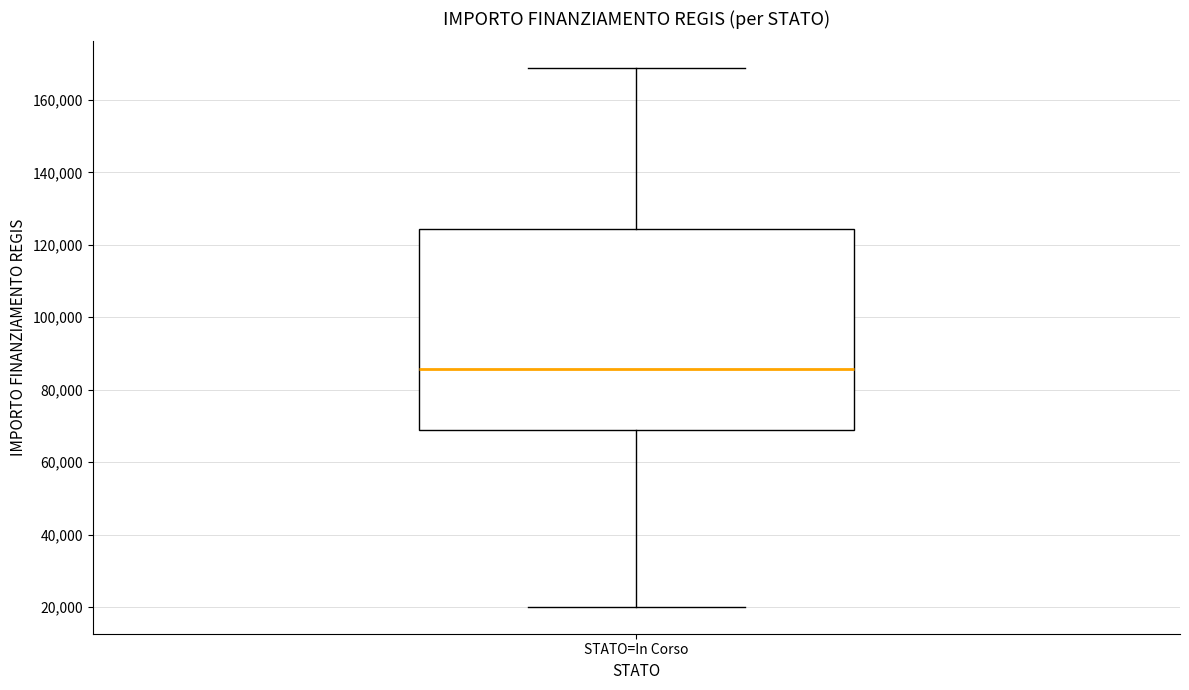

Read this box plot against the y-axis: the position of the median line, the range covered by the box, and the ends of both whiskers. The values are not printed on the chart, so give them approximately, as read against the axis.

median 86000, box 68000 to 124000, whiskers 20000 to 168000